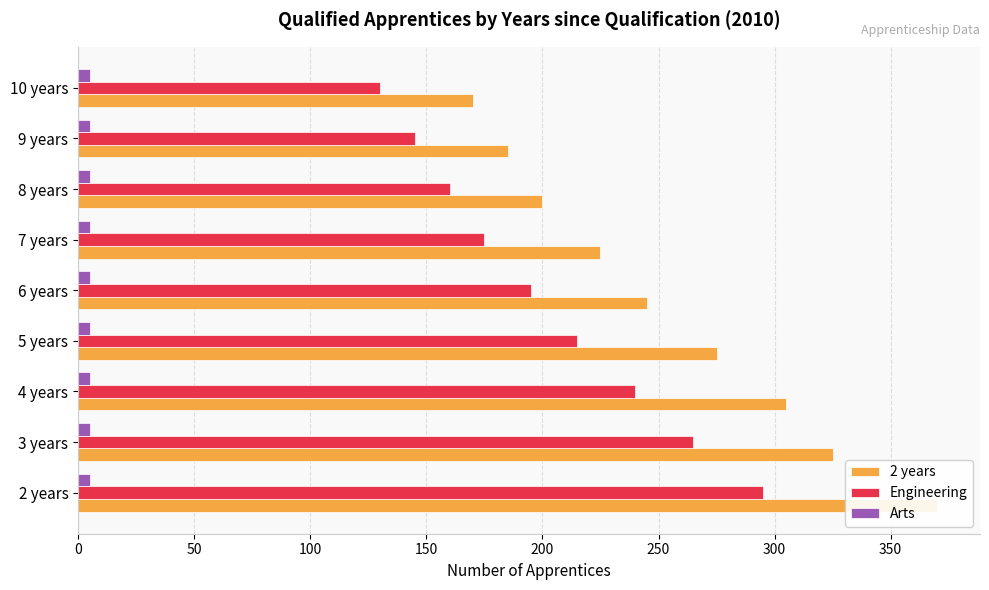

Reading right to left, what are all the values shown in this chart?

2 years: 170.0	185.0	200.0	225.0	245.0	275.0	305.0	325.0	370.0
Engineering: 130.0	145.0	160.0	175.0	195.0	215.0	240.0	265.0	295.0
Arts: 0.2	0.2	0.2	0.2	0.2	0.2	0.2	0.2	0.2